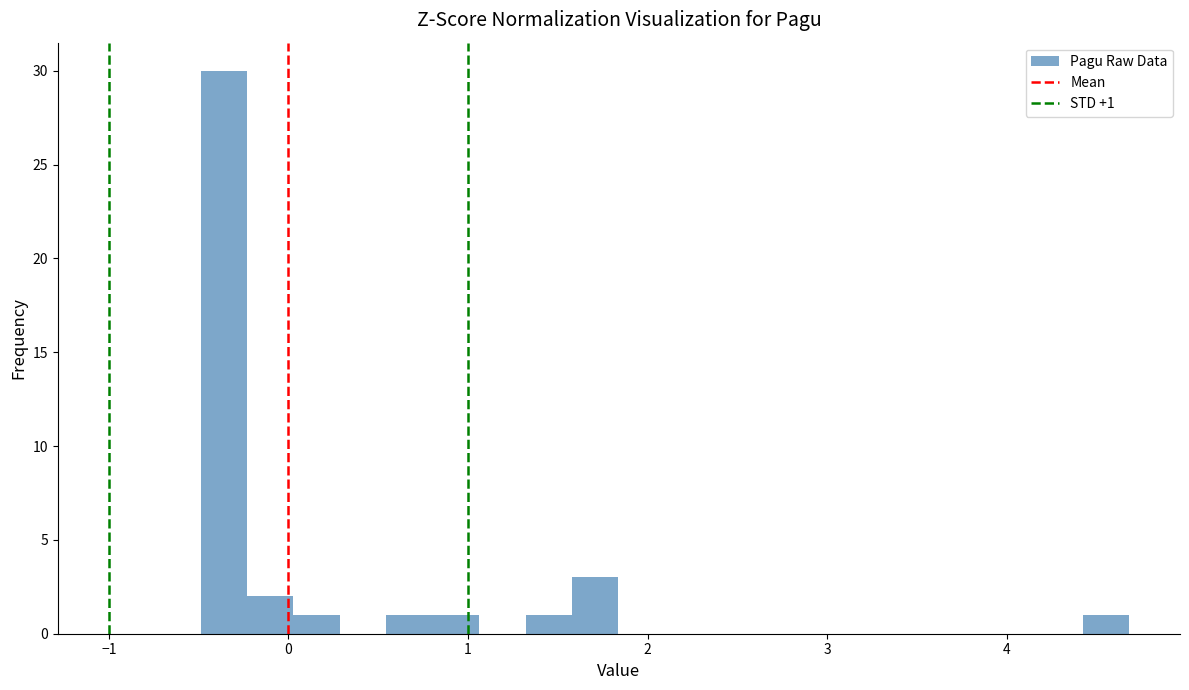

Read against the x-axis, roughly where is the centre of the tallest bar?

-0.4